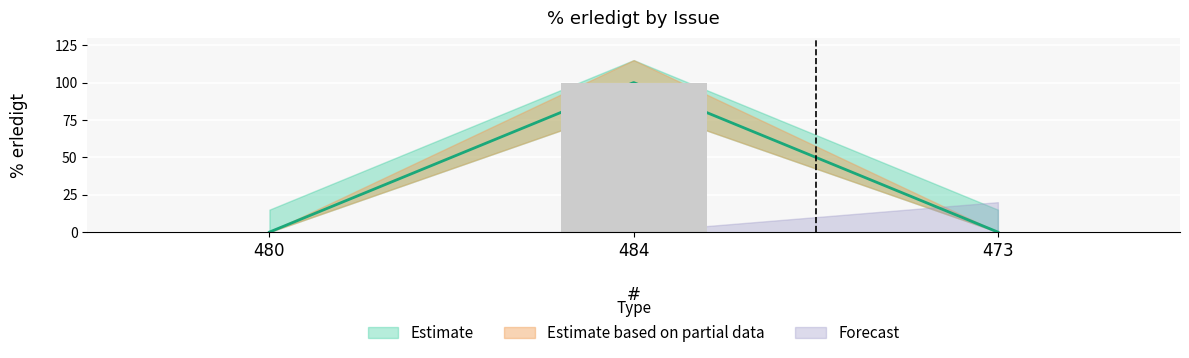

Which category has the lowest value across all series?

480